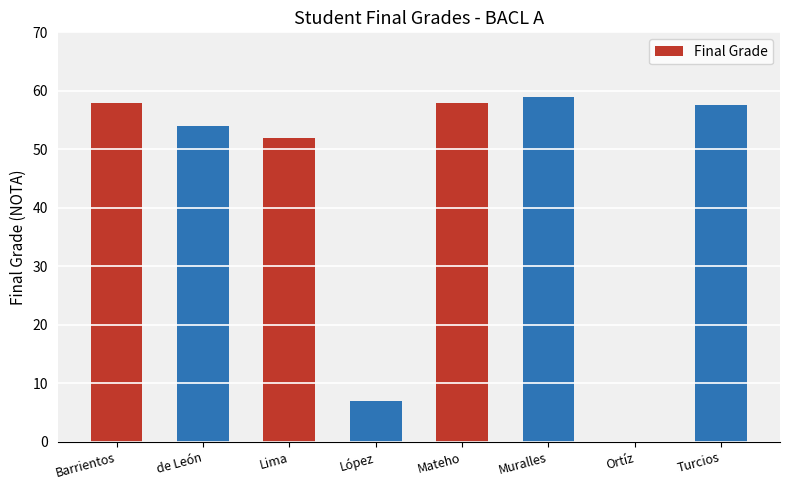

The chart shows a value of 59.0 at Muralles. True or false?

True